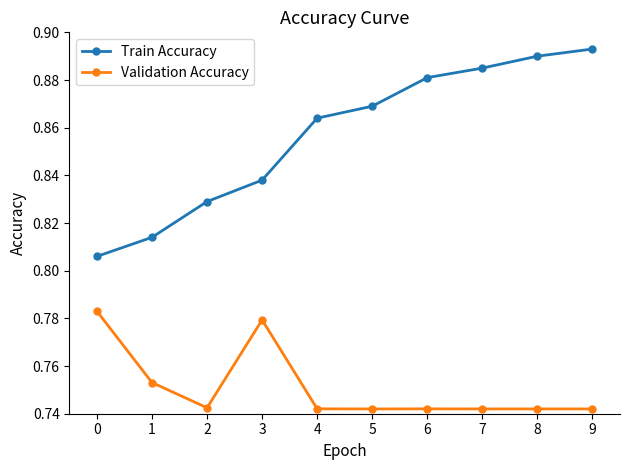

Which series has the largest total across all categories?

Train Accuracy